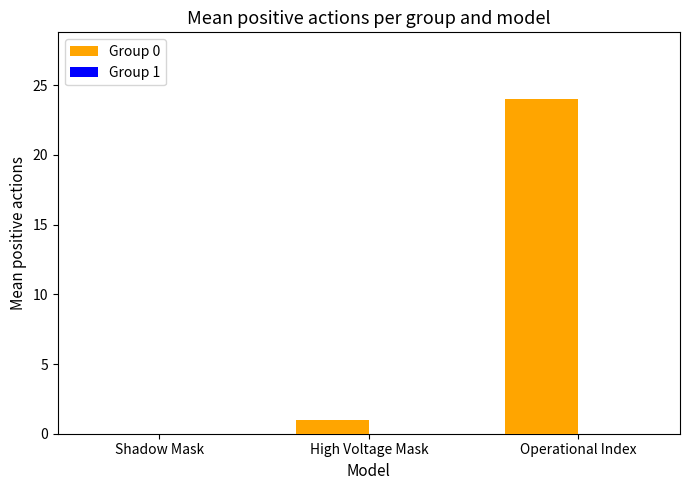

How many distinct data groups are displayed?

1